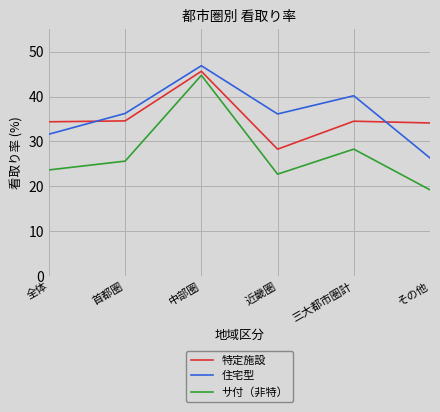

How many interior local peaks does the 住宅型 series have?

2